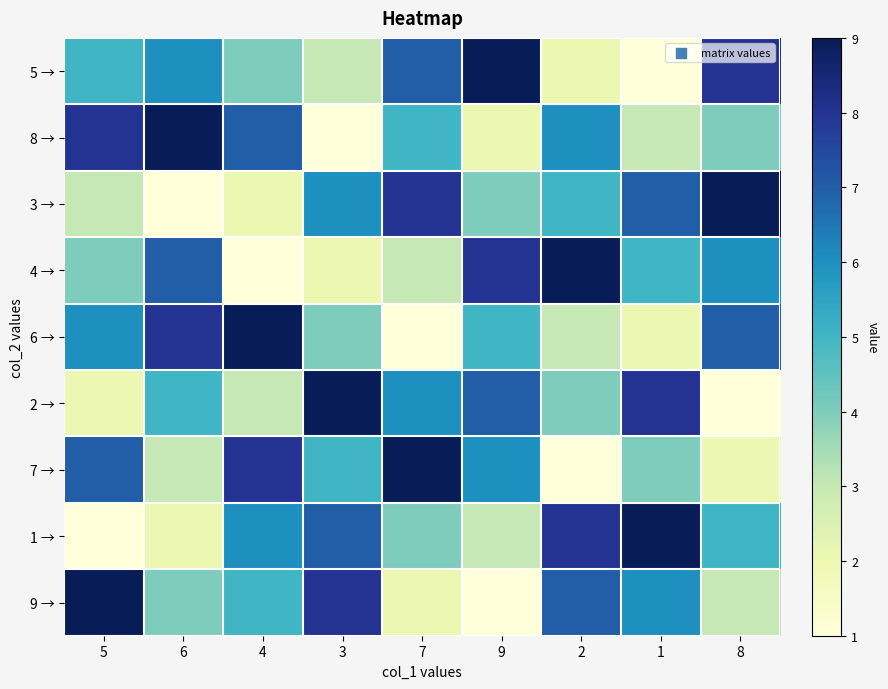

What is the smallest value displayed?

1